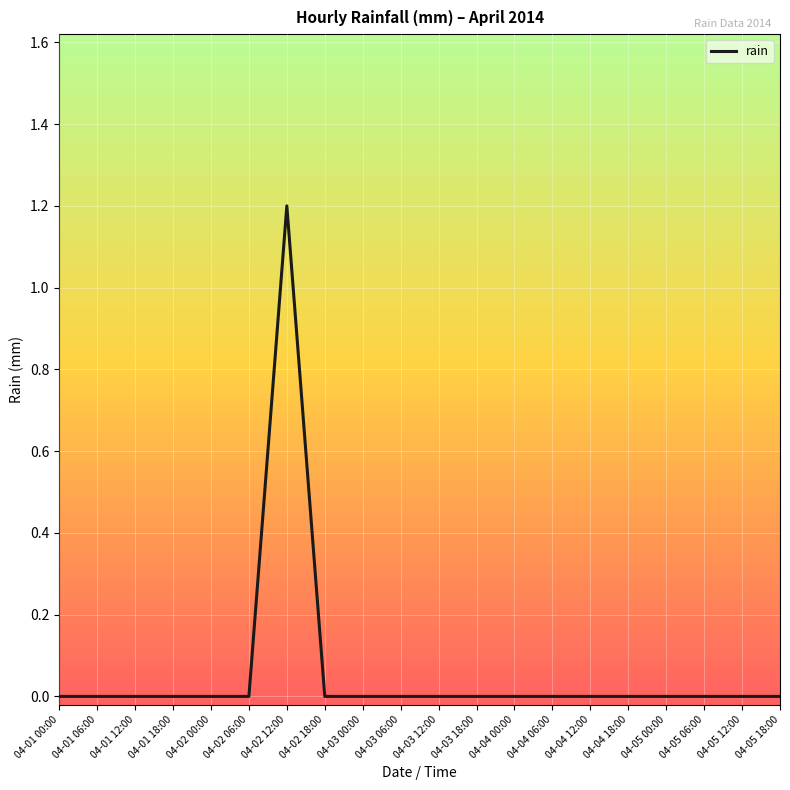

Which category has the highest value across all series?

04-02 12:00